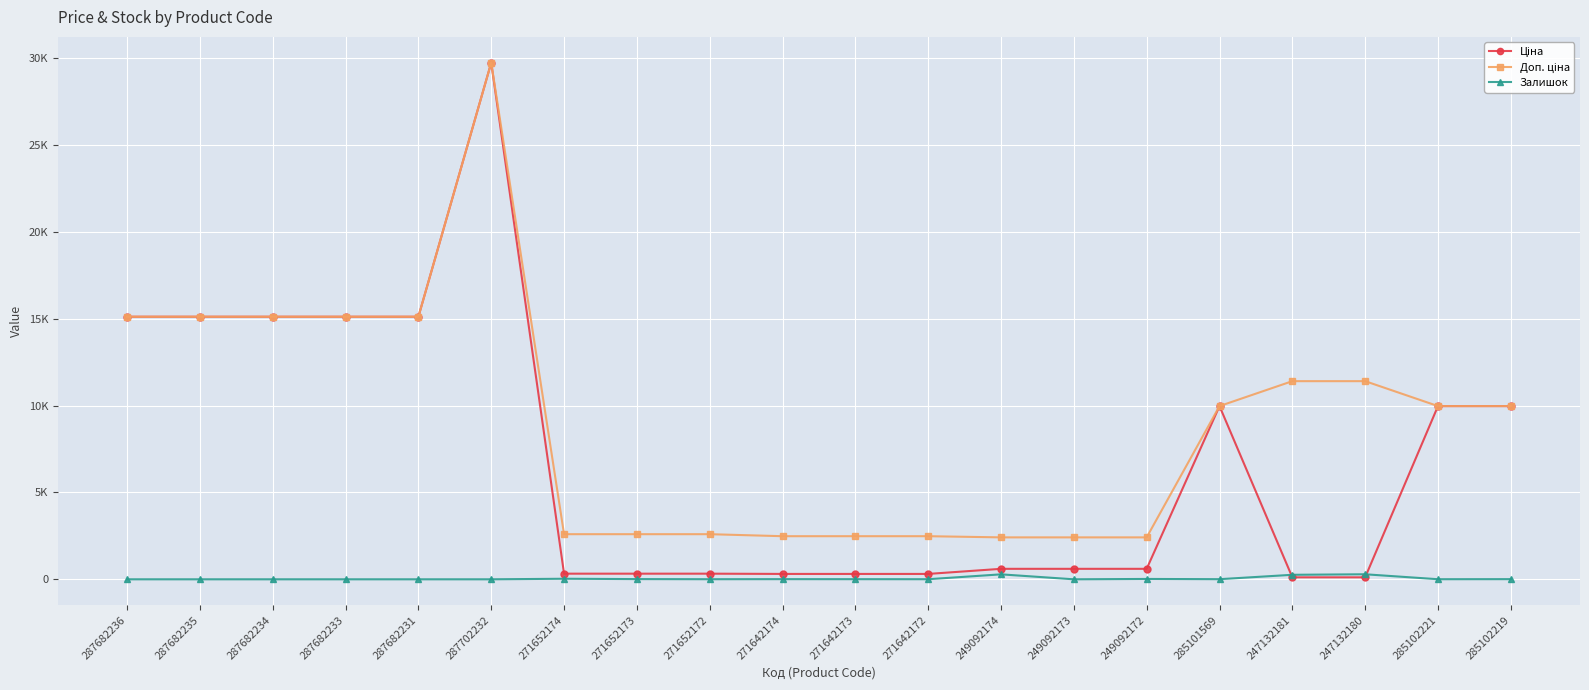

Is this an area chart (filled region under the line)?

No